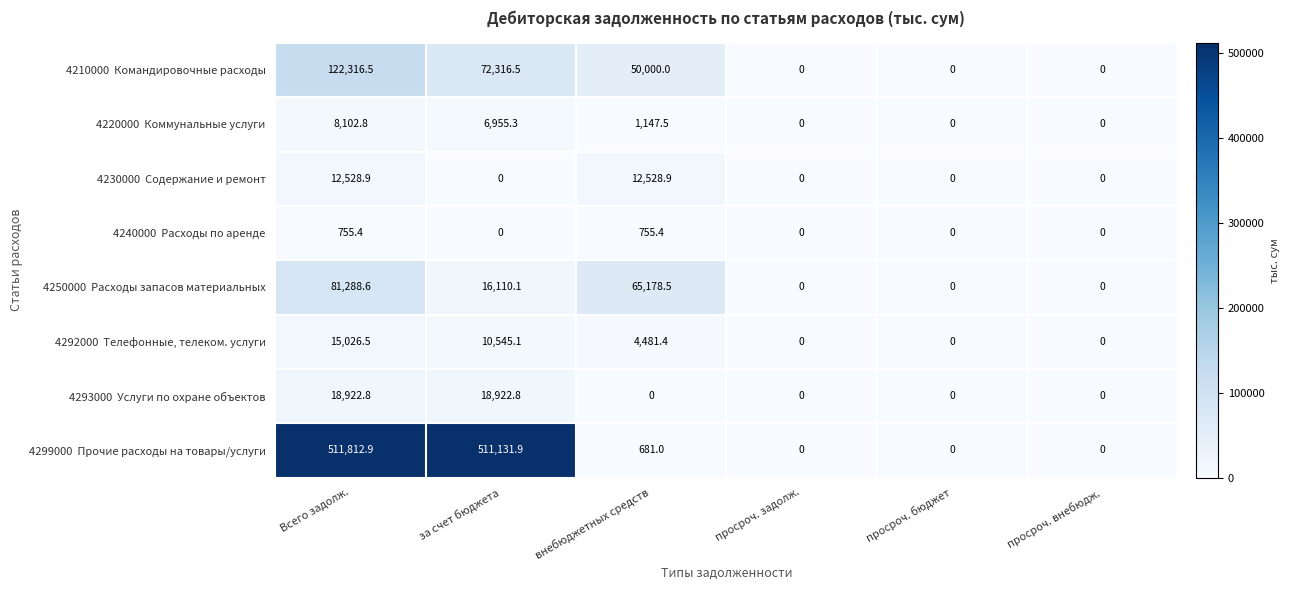

Which category has the highest value across all series?

Всего задолж.